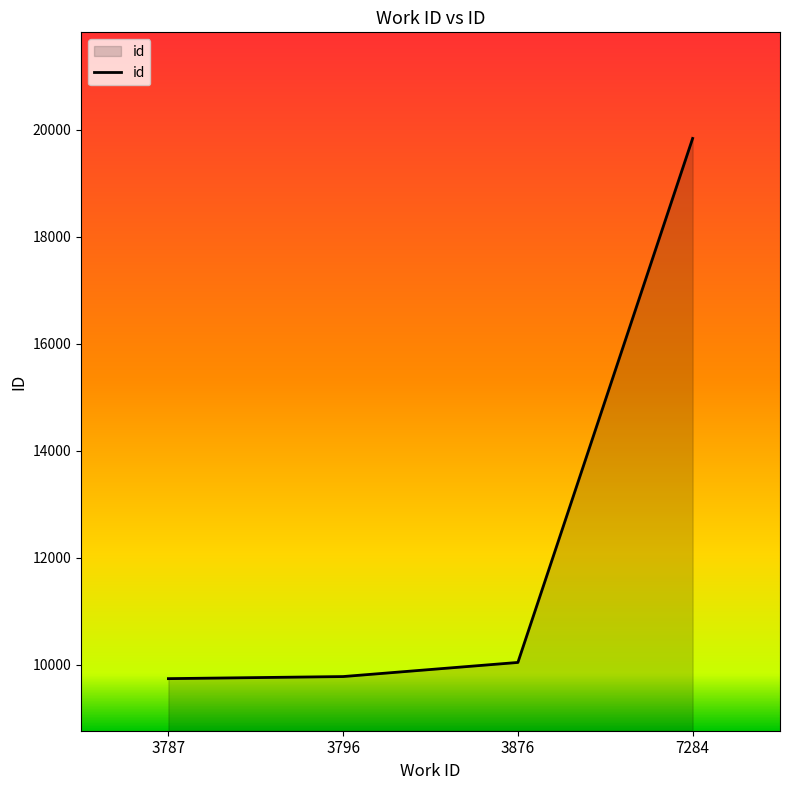

At which label is the value closest to 14789?

3876